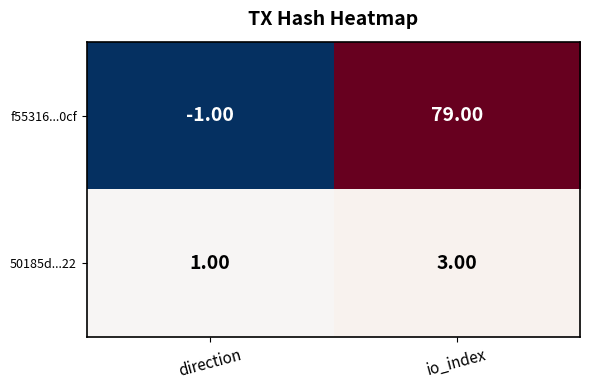

What is the difference between the highest and lowest values at direction?

2